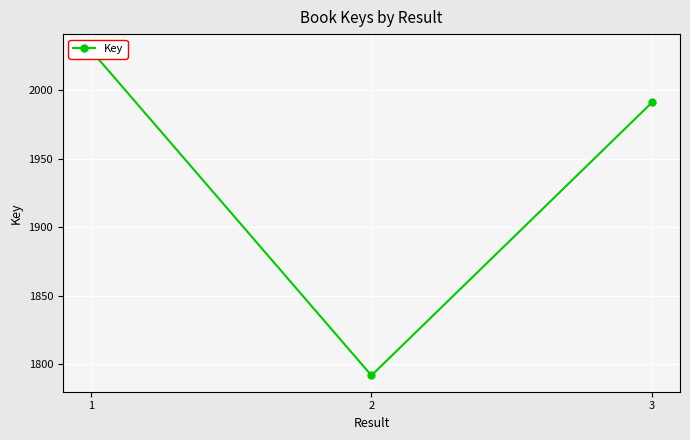

What is the maximum value shown in the chart?

2029